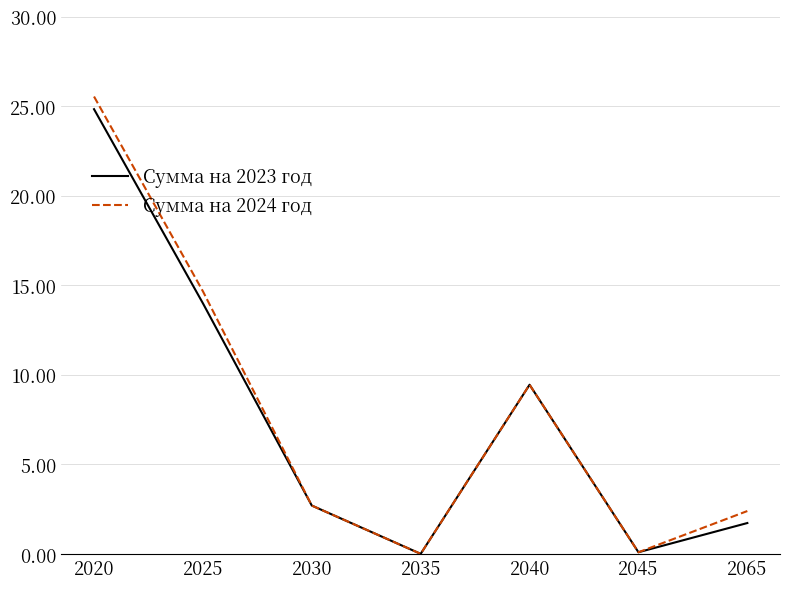

What value does the Сумма на 2024 год series have at 2030?

2.7